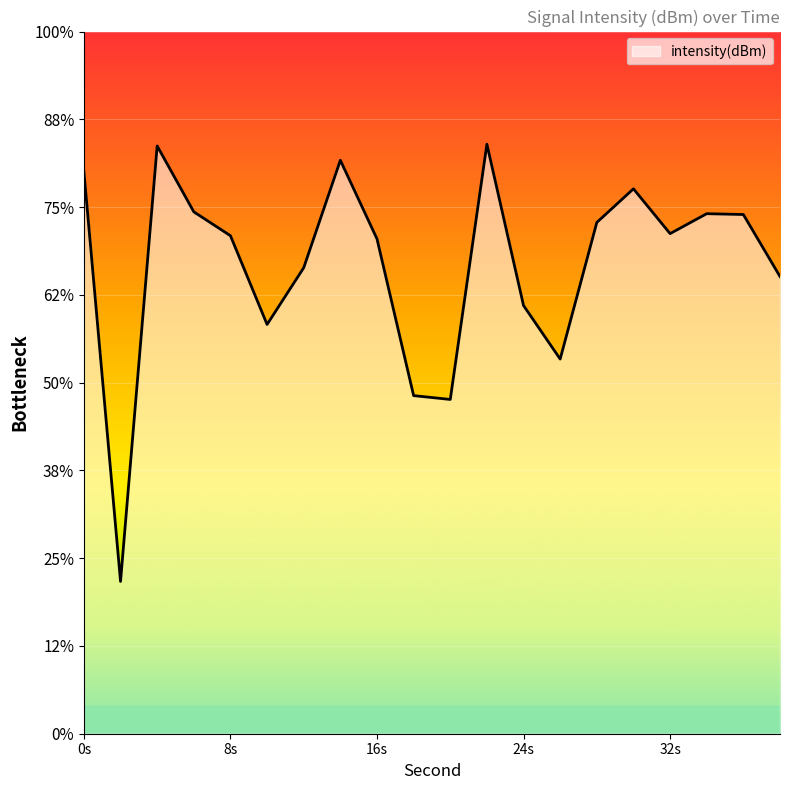

At which label is the value closest to -138?

26